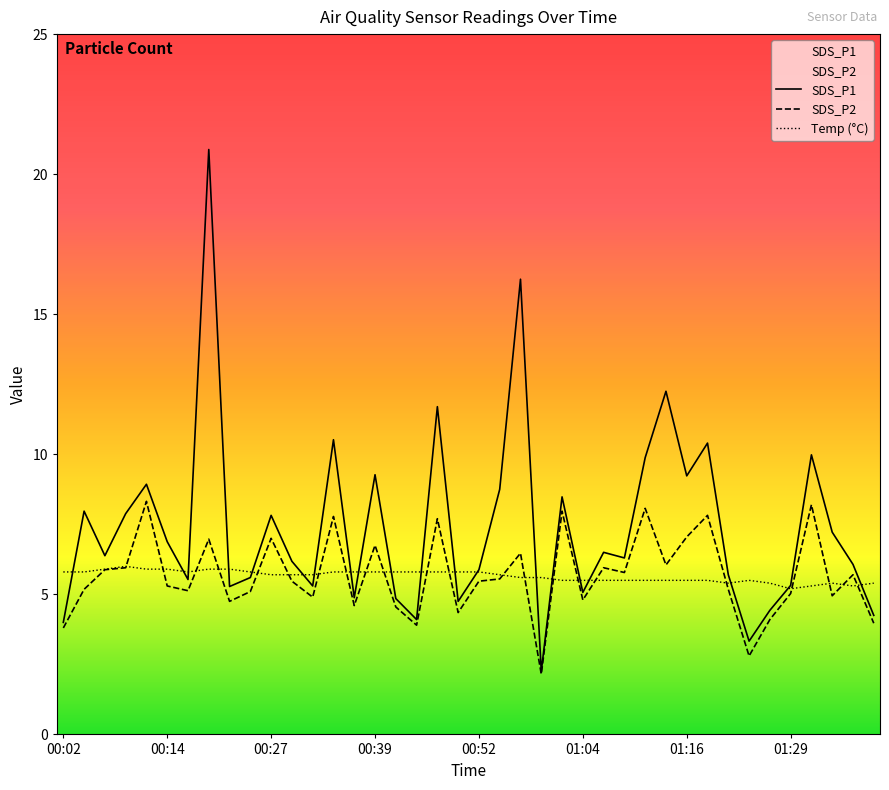

At how many categories does at least one series exceed 3?

40